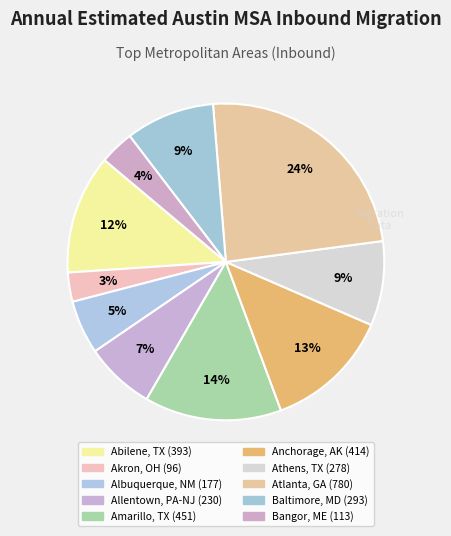

How many slices are in this pie chart?

10